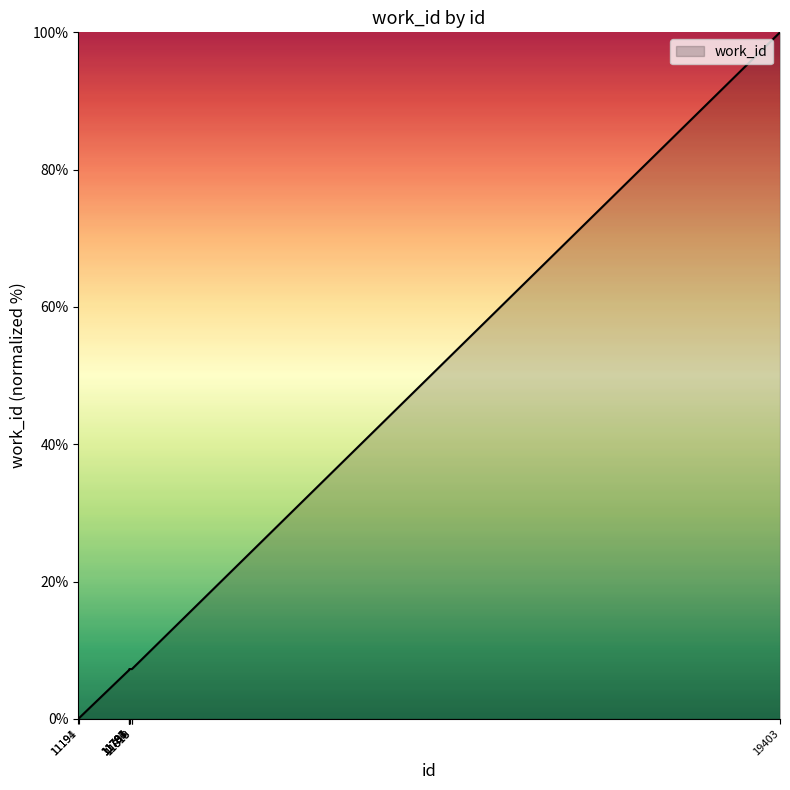

Does the chart display data point markers on the line(s)?

No